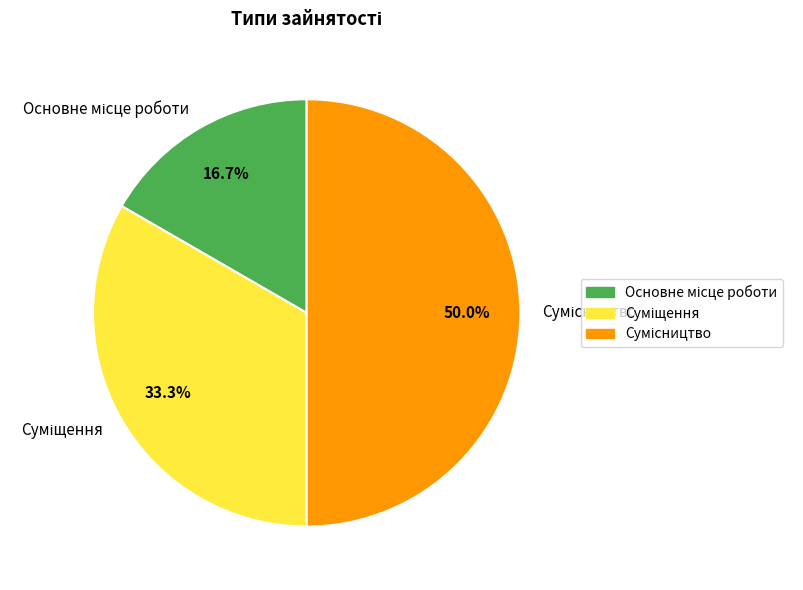

How many slices are in this pie chart?

3